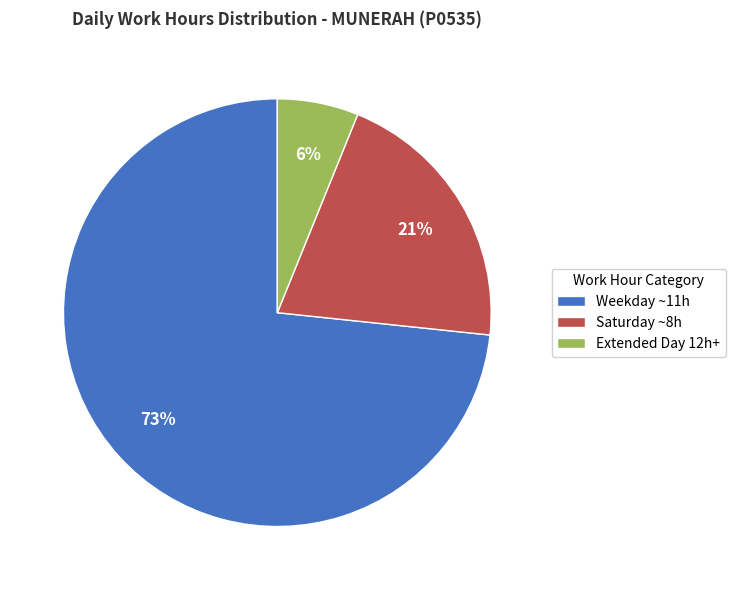

What is the ratio of the value at Saturday ~8h to the value at Weekday ~11h?

0.3